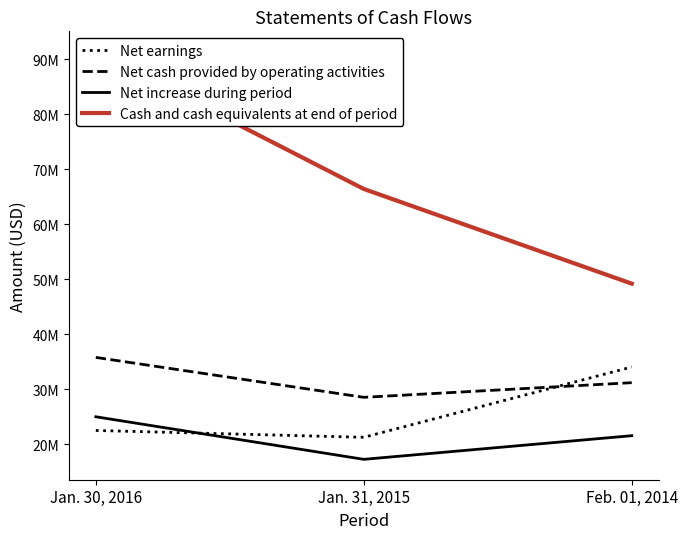

Which series changed the most between Jan. 30, 2016 and Jan. 31, 2015?

Cash and cash equivalents at end of period